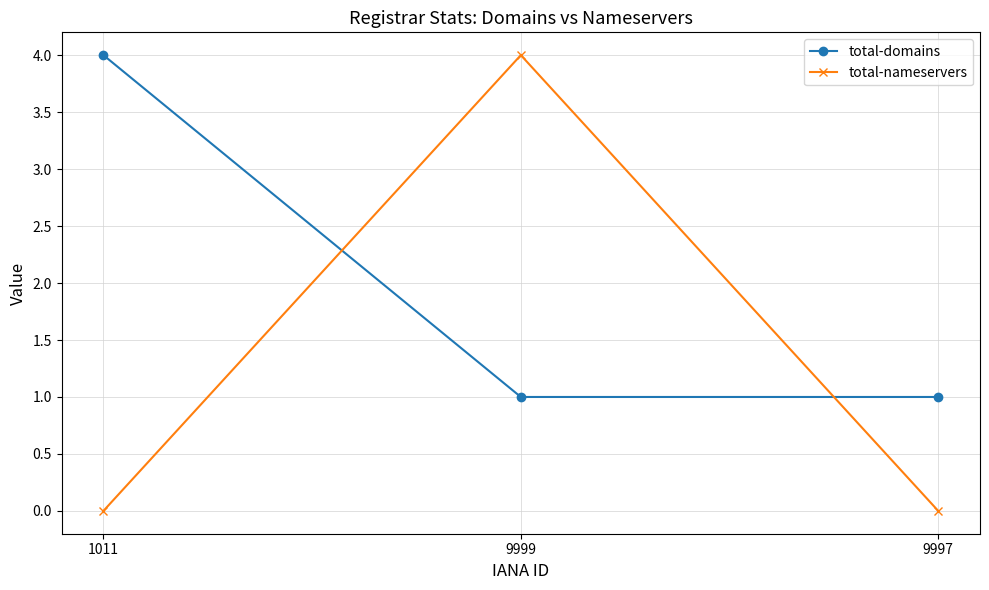

Rank the series at 1011 from lowest to highest value.

total-nameservers, total-domains